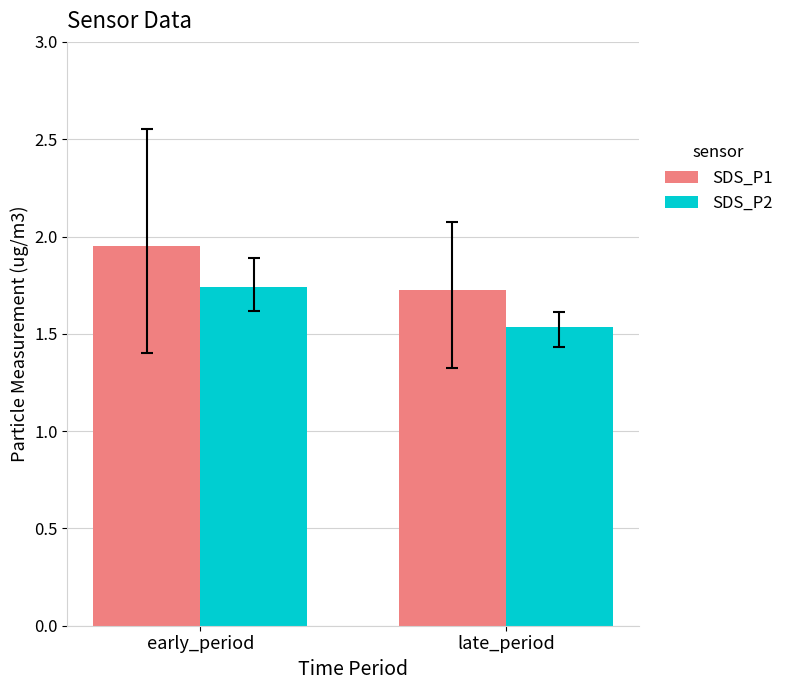

At which category is the sum across all series the highest?

early_period